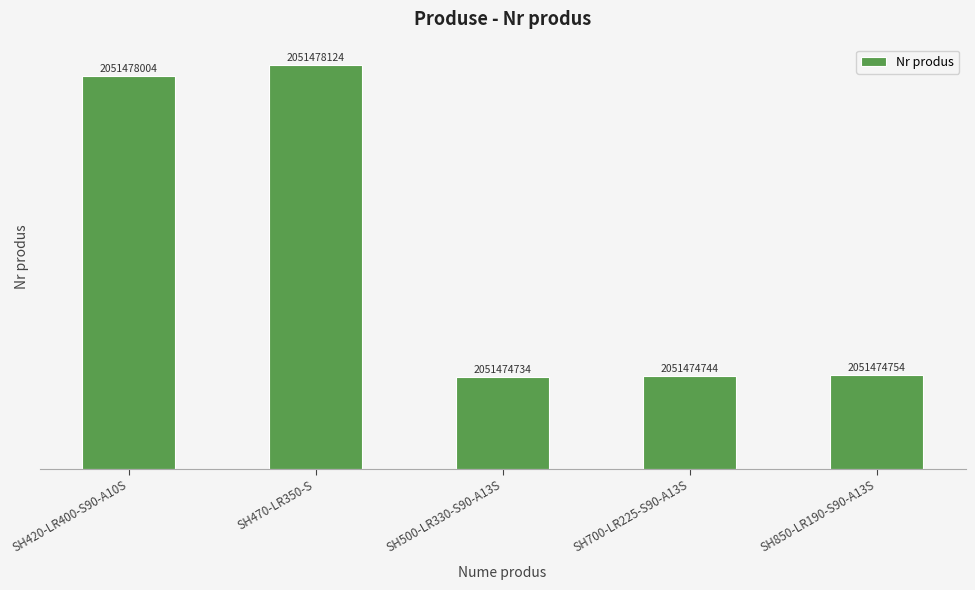

What is the difference between the values at SH470-LR350-S and SH700-LR225-S90-A13S?

3380